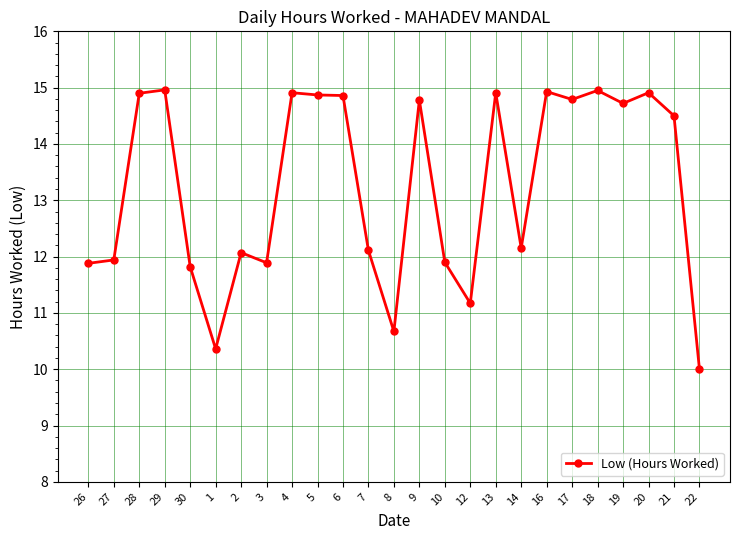

True or false: there are more than 0 points higher than both neighbors.

True